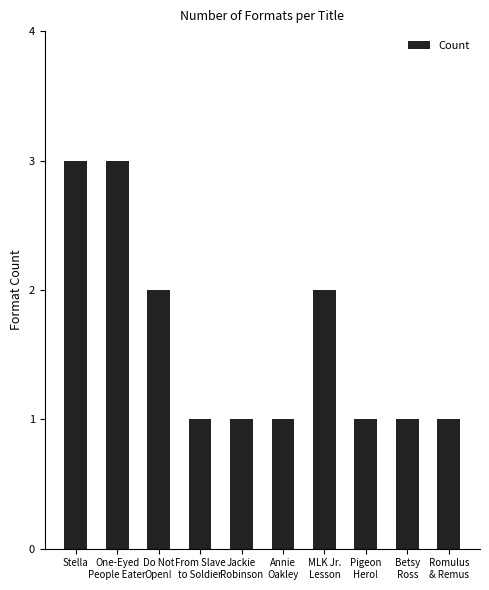

Reading left to right, transcribe all the data shown in this chart.

Stella=3	One-Eyed
People Eater=3	Do Not
Open!=2	From Slave
to Soldier=1	Jackie
Robinson=1	Annie
Oakley=1	MLK Jr.
Lesson=2	Pigeon
Hero!=1	Betsy
Ross=1	Romulus
& Remus=1